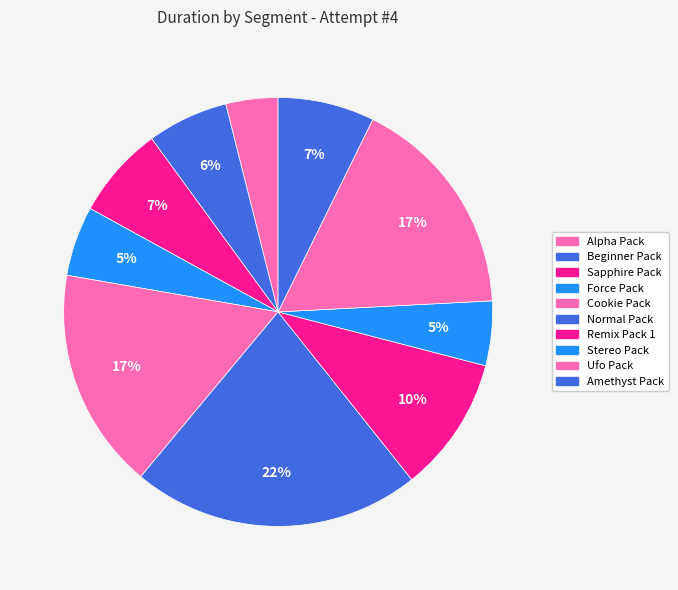

True or false: Cookie Pack accounts for 26% of the total.

False